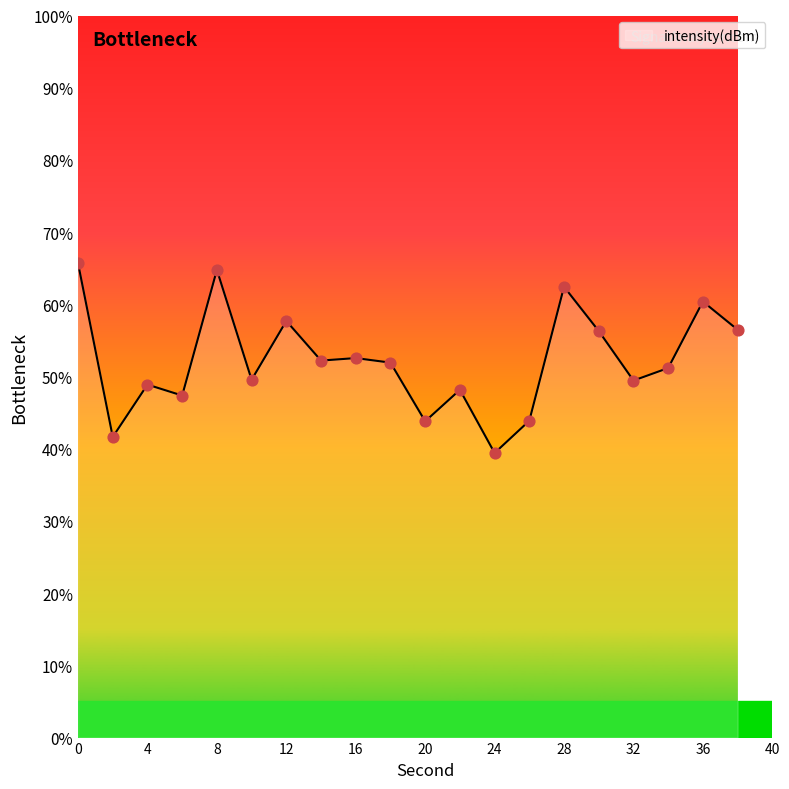

What is the difference between the maximum and minimum values?

26.3